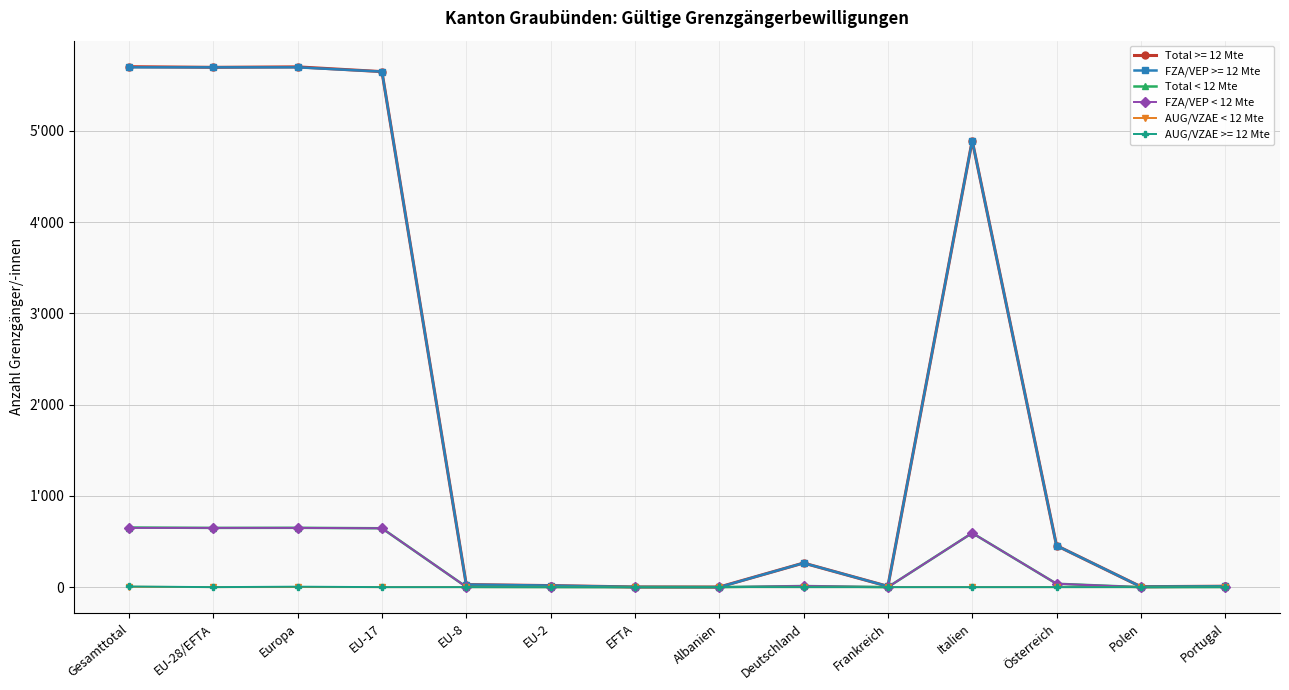

What are all the series names shown in the legend?

Total >= 12 Mte, FZA/VEP >= 12 Mte, Total < 12 Mte, FZA/VEP < 12 Mte, AUG/VZAE < 12 Mte, AUG/VZAE >= 12 Mte